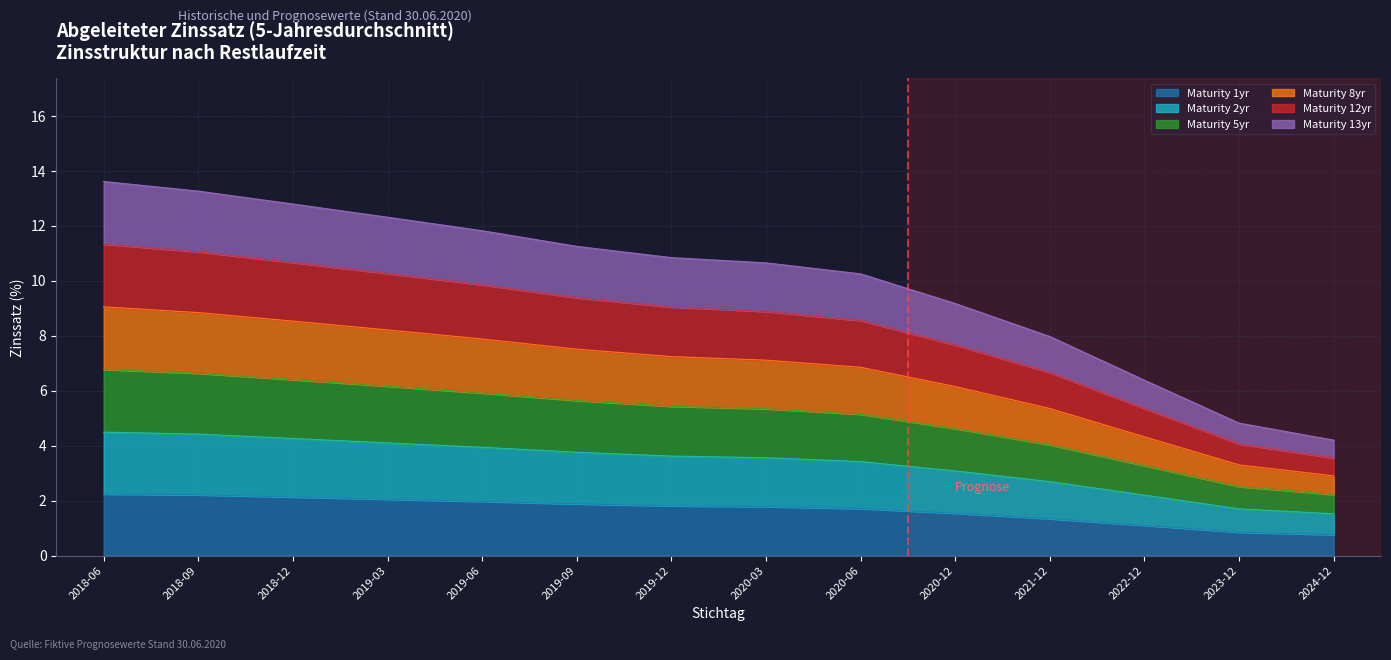

Does the chart display data point markers on the line(s)?

No